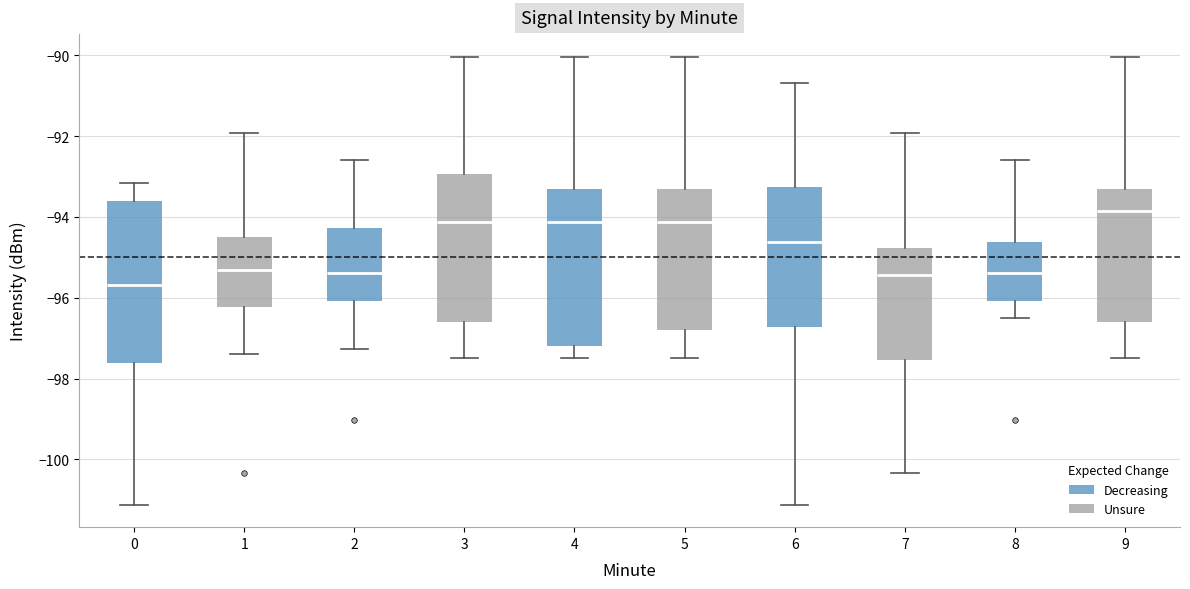

Reading left to right, transcribe this box plot: for each box, give where its median line is, the range the box spans, and where its two whiskers end, as read against the y-axis. The values are not printed on the chart, so give them approximately, as read against the axis.

0: median -95.6, box -97.6 to -93.6, whiskers -101.2 to -93.2
1: median -95.2, box -96.2 to -94.4, whiskers -97.4 to -92.0
2: median -95.4, box -96.0 to -94.2, whiskers -97.2 to -92.6
3: median -94.2, box -96.6 to -93.0, whiskers -97.4 to -90.0
4: median -94.2, box -97.2 to -93.4, whiskers -97.4 to -90.0
5: median -94.2, box -96.8 to -93.4, whiskers -97.4 to -90.0
6: median -94.6, box -96.8 to -93.2, whiskers -101.2 to -90.6
7: median -95.4, box -97.6 to -94.8, whiskers -100.4 to -92.0
8: median -95.4, box -96.0 to -94.6, whiskers -96.4 to -92.6
9: median -93.8, box -96.6 to -93.4, whiskers -97.4 to -90.0